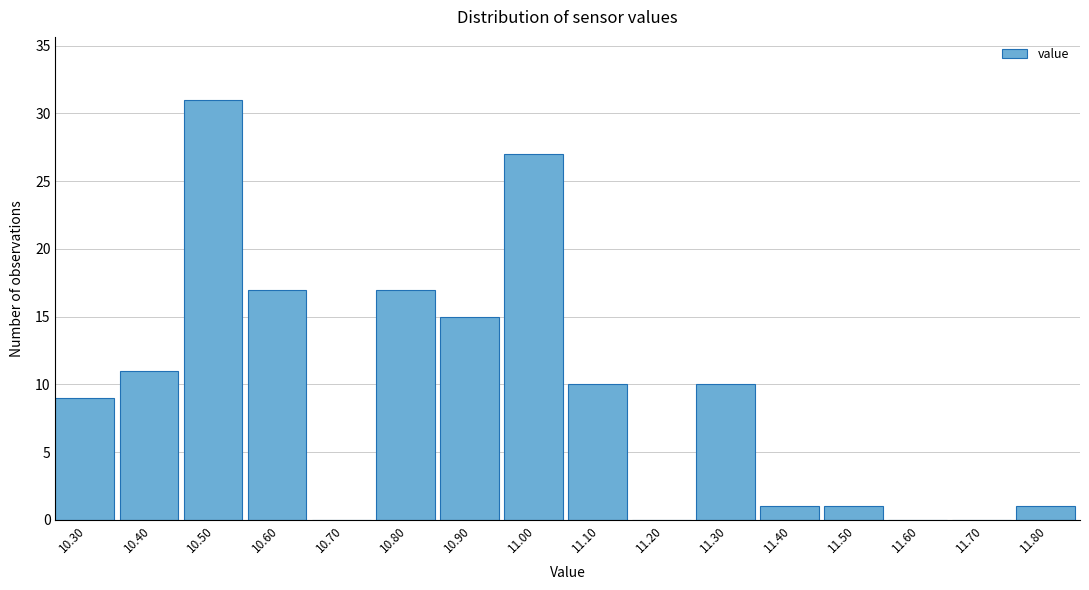

Reading right to left, what are all the values shown in this chart?

11.80=1	11.70=0	11.60=0	11.50=1	11.40=1	11.30=10	11.20=0	11.10=10	11.00=27	10.90=15	10.80=17	10.70=0	10.60=17	10.50=31	10.40=11	10.30=9